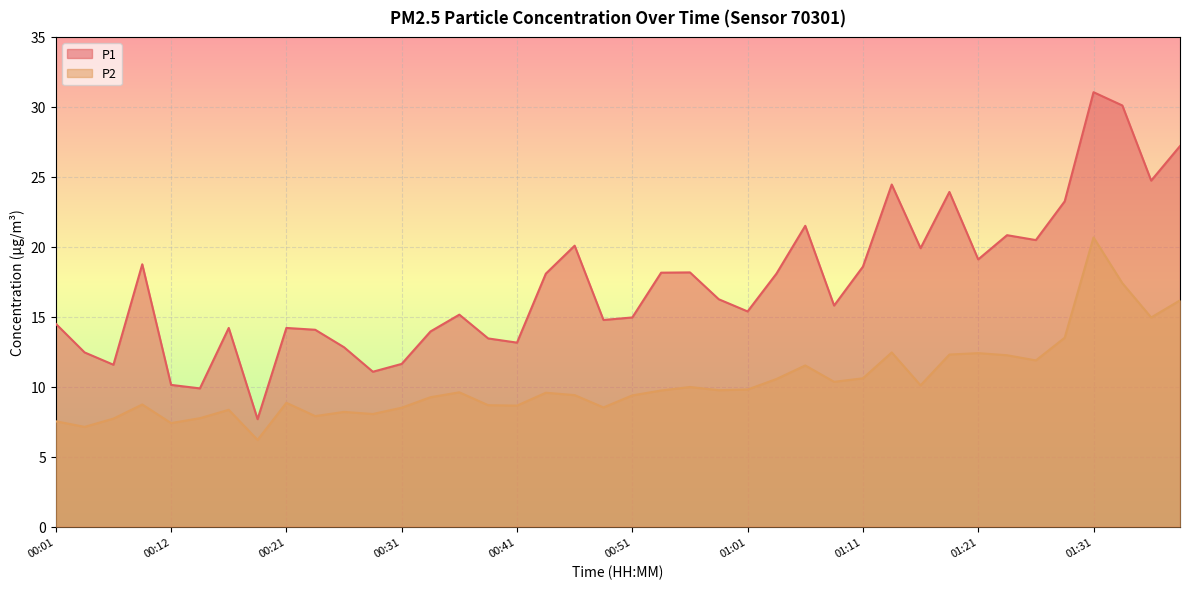

What is the value of the P1 point at the 23rd from the left?

18.2